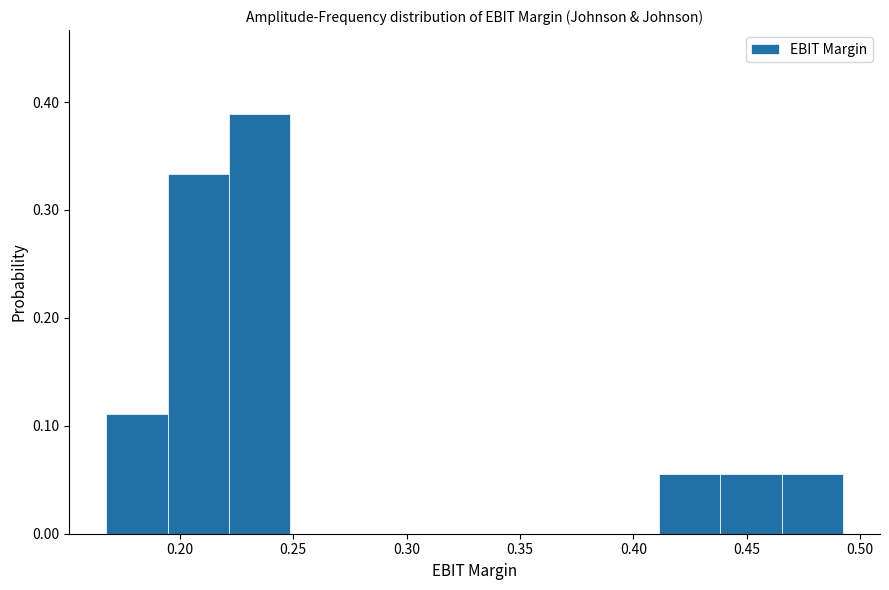

How tall is the bar that spans 0.220 to 0.250 on the x-axis? Neither the bar edges nor the heights are printed on the chart, so give them approximately, as read against the axes.

0.39